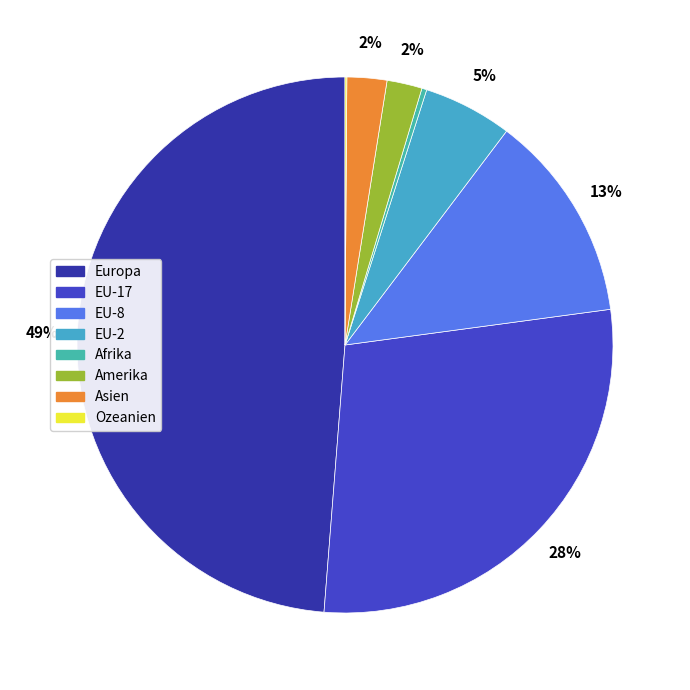

Approximately how many times larger is the value at Amerika compared to Ozeanien?

19.4